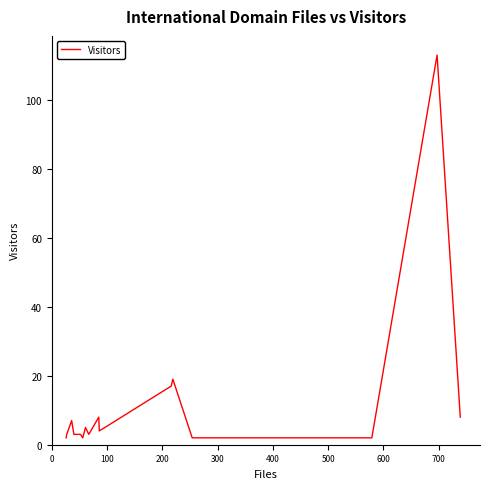

What is the maximum value shown in the chart?

113